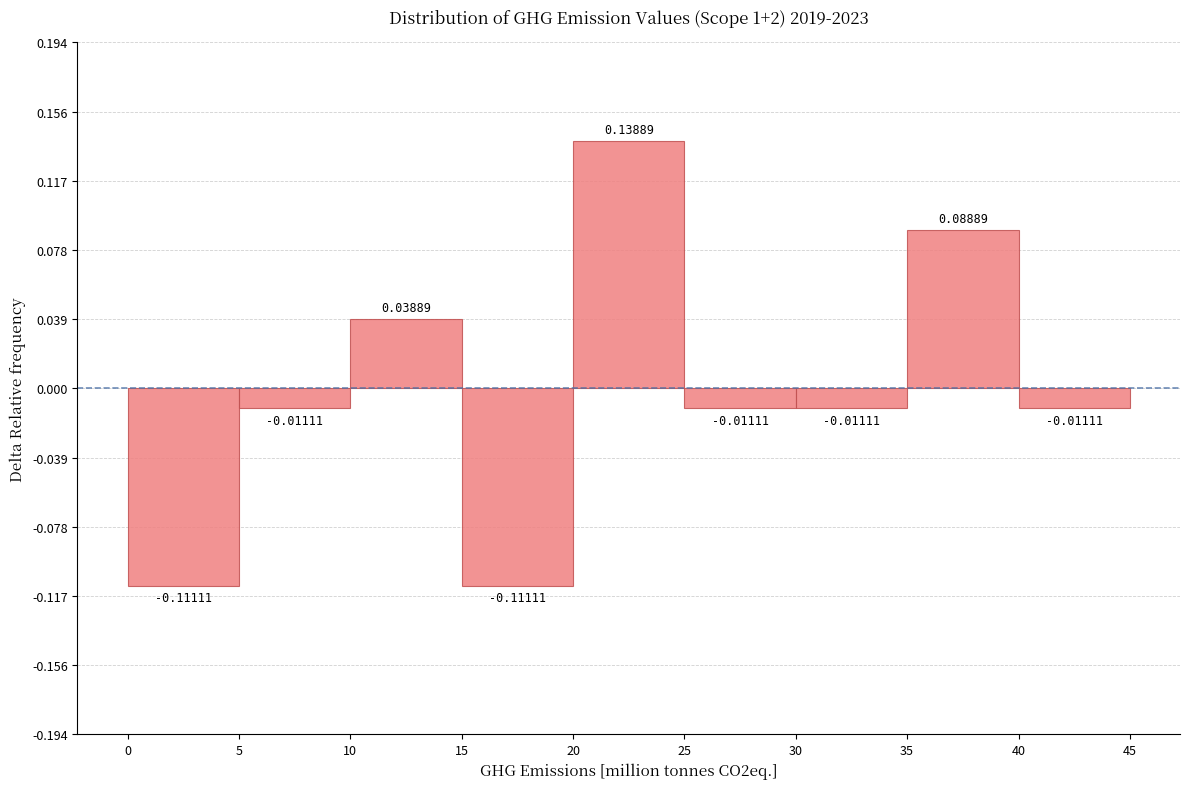

Reading left to right, list every bar in this chart as the range it spans on the x-axis followed by its height.

0 to 5: -0.11111
5 to 10: -0.01111
10 to 15: 0.03889
15 to 20: -0.11111
20 to 25: 0.13889
25 to 30: -0.01111
30 to 35: -0.01111
35 to 40: 0.08889
40 to 45: -0.01111